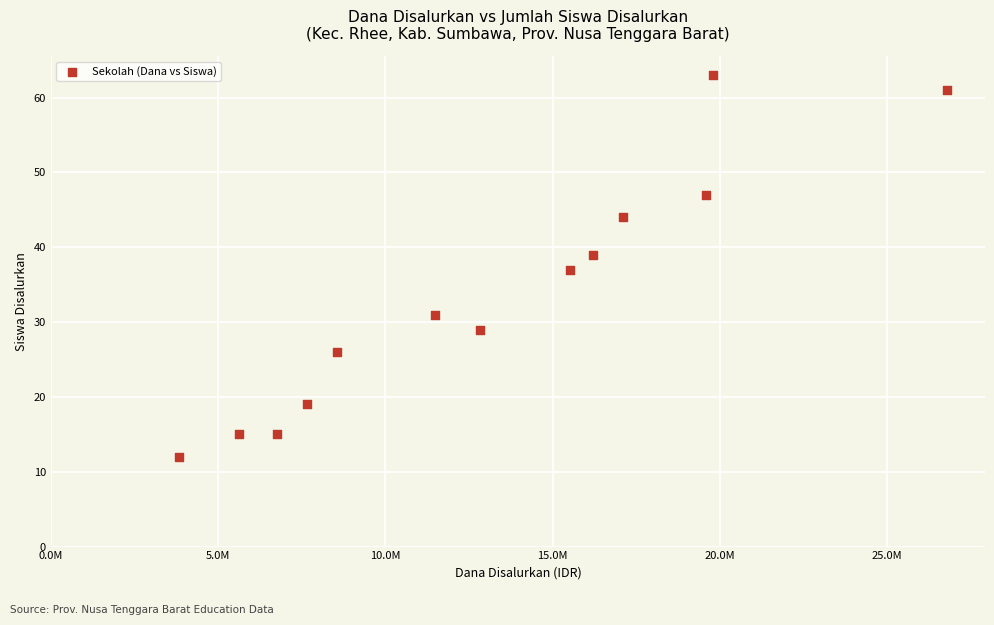

What is the range of X values (max minus min)?

22950000